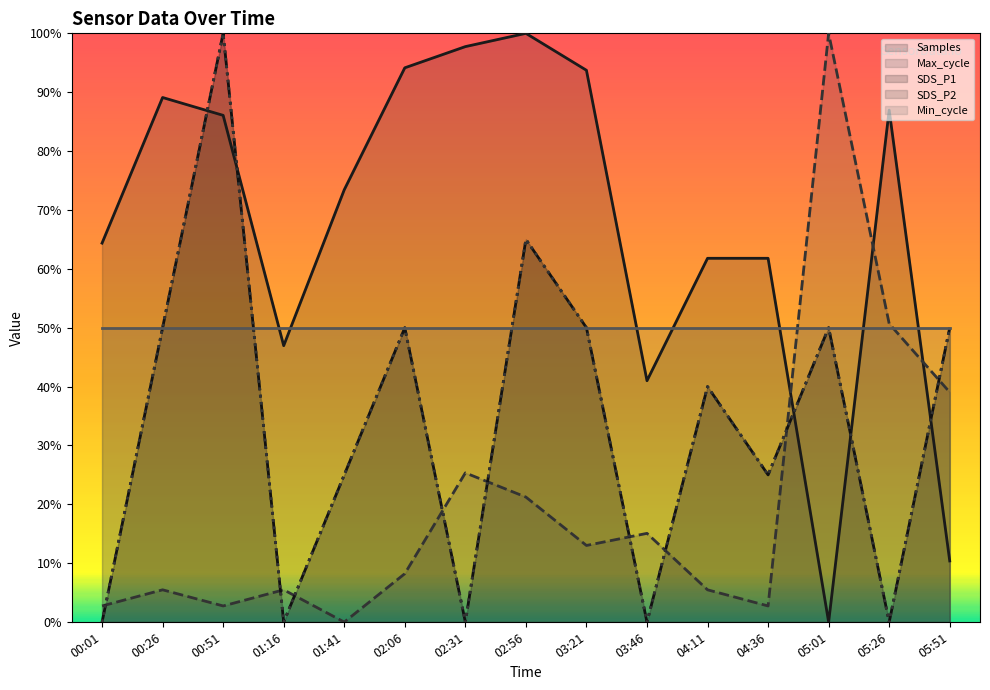

The SDS_P2 series shows 0.5 at 05:01. True or false?

True